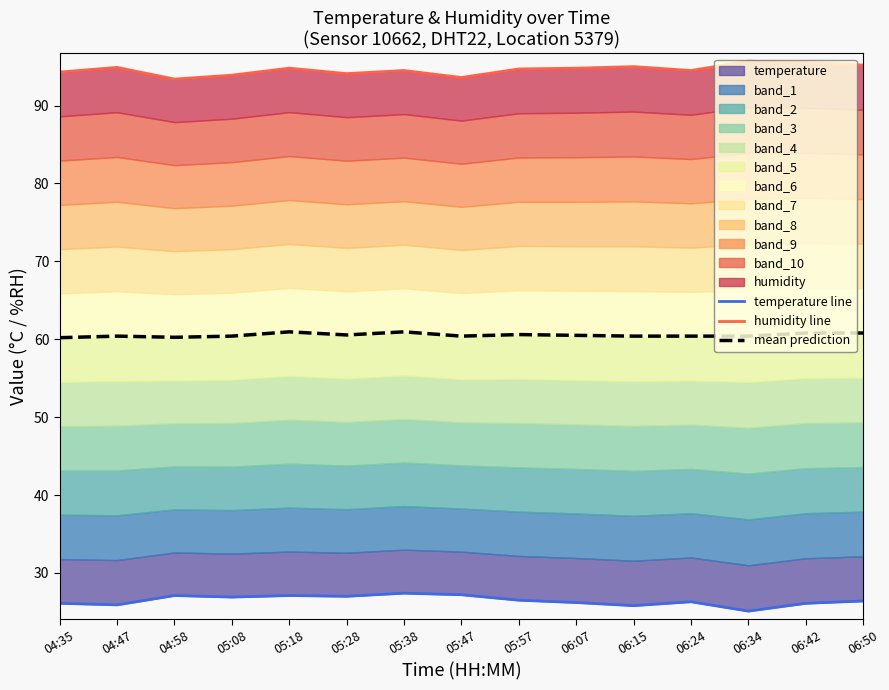

True or false: mean prediction and temperature line cross at least once.

False